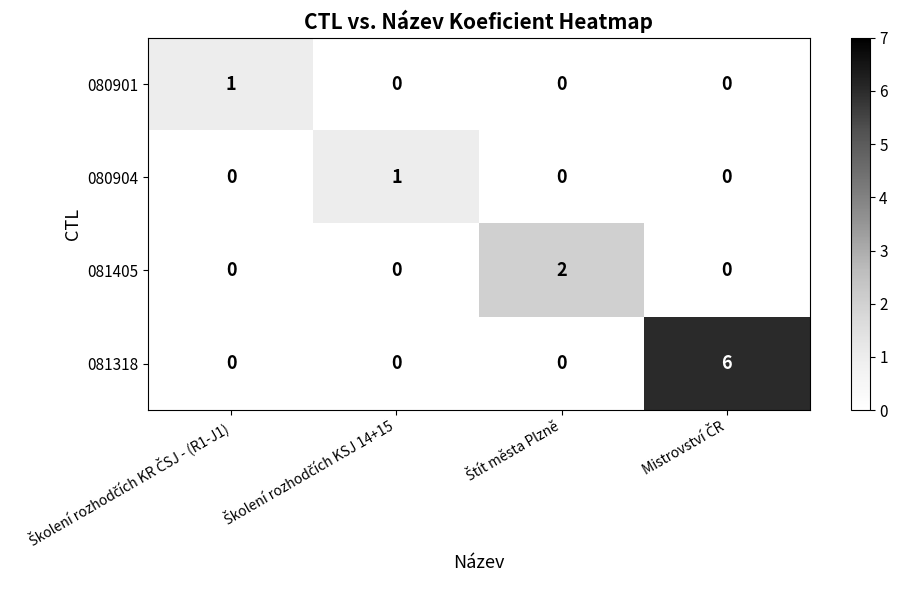

Which series has the largest total across all categories?

081318